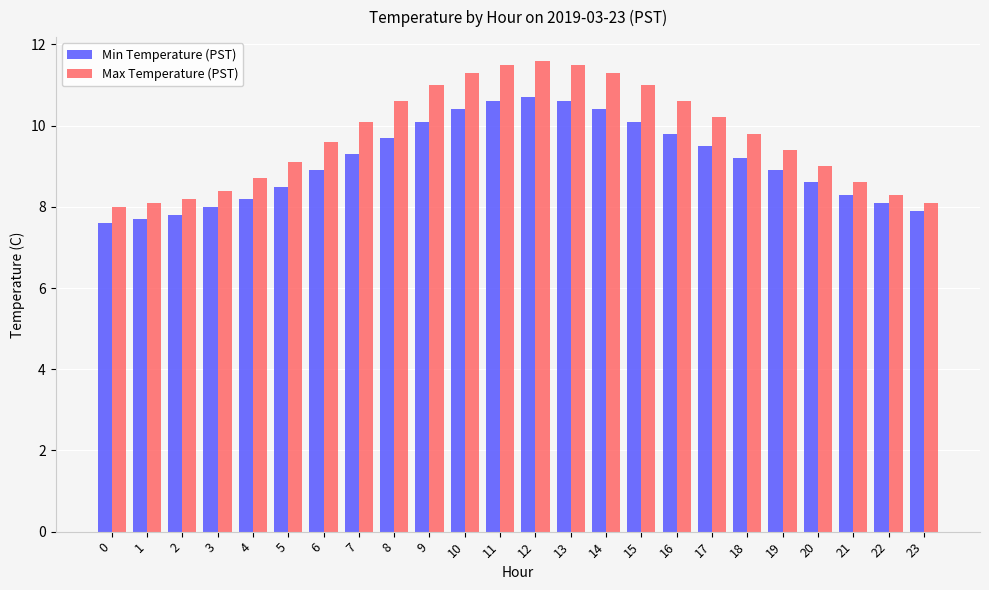

How many data points in Min Temperature (PST) are less than 9?

12